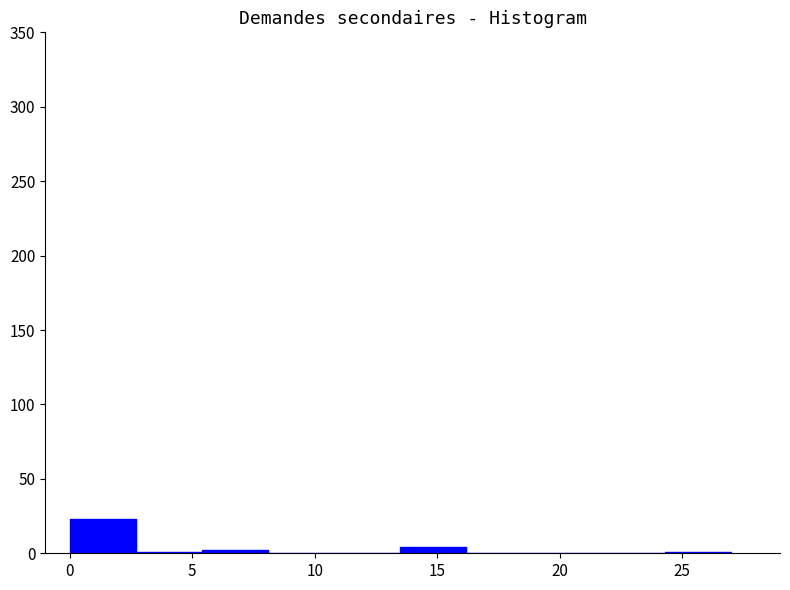

Over which range of the x-axis is the bar tallest?

0.0 to 2.7